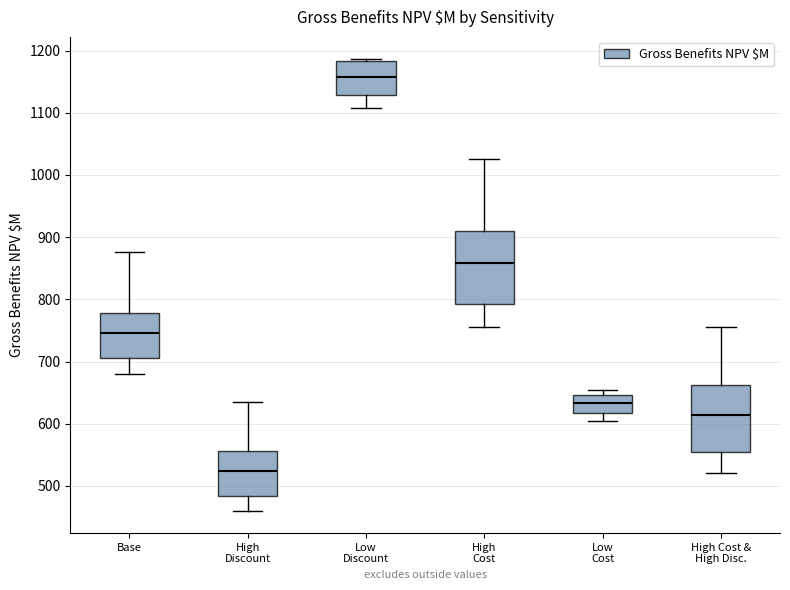

Where is the lower edge of the box for Low Cost on the y-axis? The values are not printed on the chart, so give them approximately, as read against the axis.

620